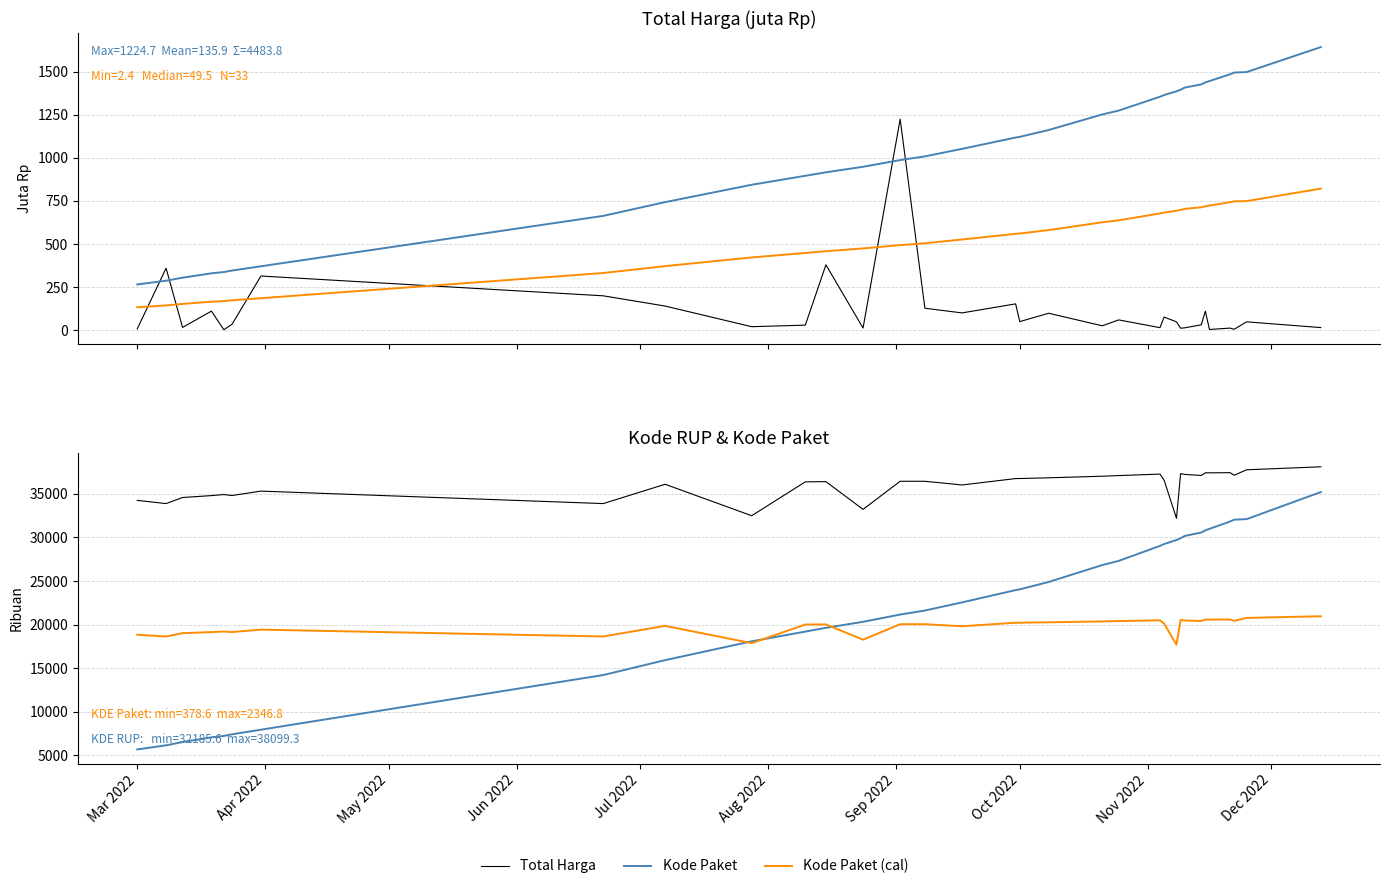

Where do Total Harga and Kode Paket first cross each other?

Mar 2022 and Apr 2022